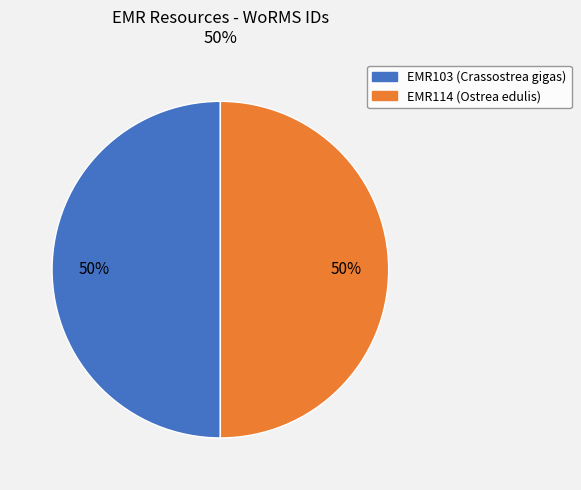

What percentage is the EMR103 slice, to the nearest percent?

50%